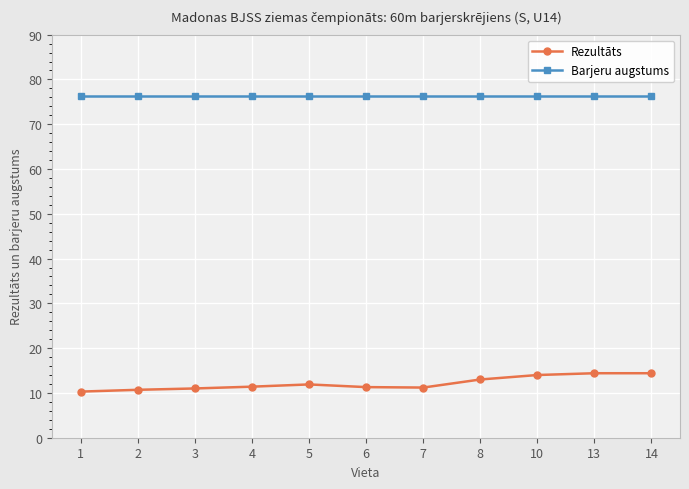

What is the maximum value shown in the chart?

76.2